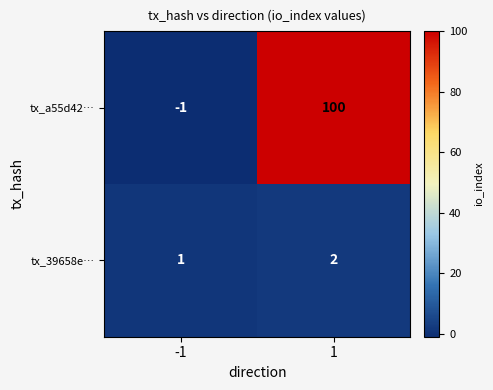

What is the difference between the tx_a55d42… values at -1 and 1?

101